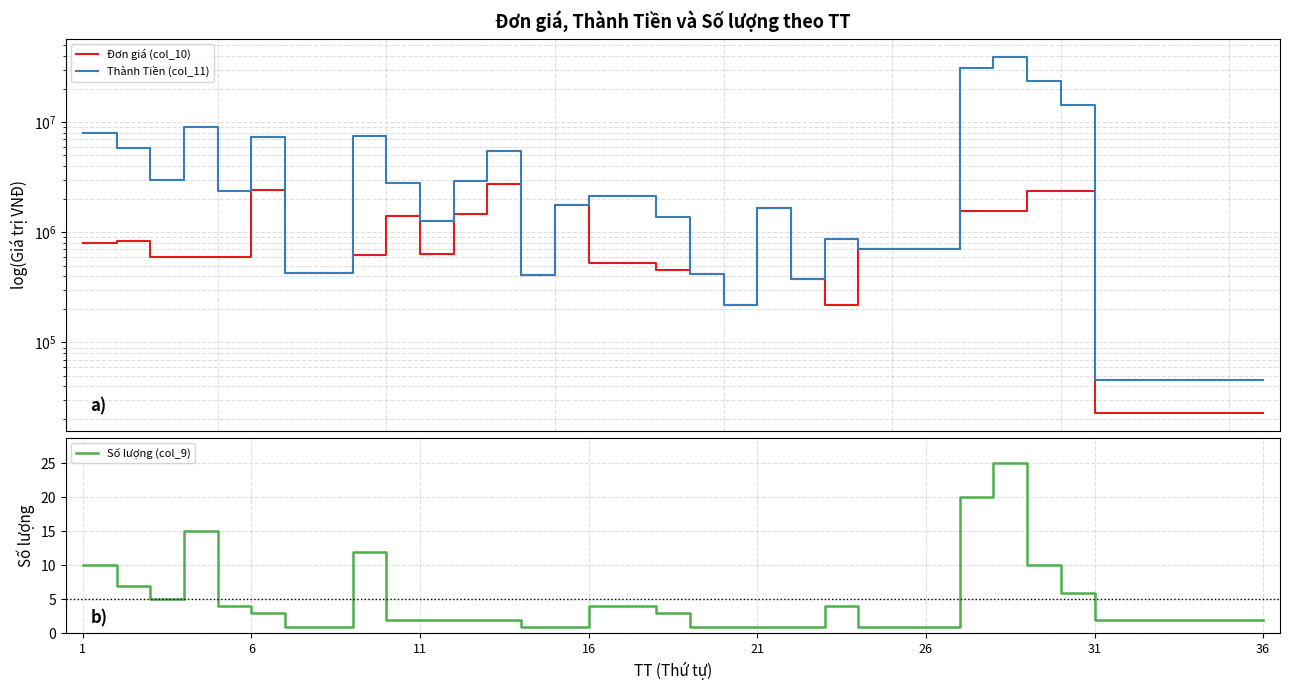

Reading left to right, list all the values displayed in this chart.

Đơn giá (col_10): 800000	840000	600000	600000	600000	2438000	430000	430000	620000	1400000	630000	1460000	2740000	410000	1790000	530000	530000	460000	420000	220000	1680000	380000	220000	700000	700000	700000	1560000	1580000	2387000	2387000	23000	23000	23000	23000	23000	23000
Thành Tiền (col_11): 8000000	5880000	3000000	9000000	2400000	7314000	430000	430000	7440000	2800000	1260000	2920000	5480000	410000	1790000	2120000	2120000	1380000	420000	220000	1680000	380000	880000	700000	700000	700000	31200000	39500000	23870000	14322000	46000	46000	46000	46000	46000	46000
Số lượng (col_9): 10	7	5	15	4	3	1	1	12	2	2	2	2	1	1	4	4	3	1	1	1	1	4	1	1	1	20	25	10	6	2	2	2	2	2	2